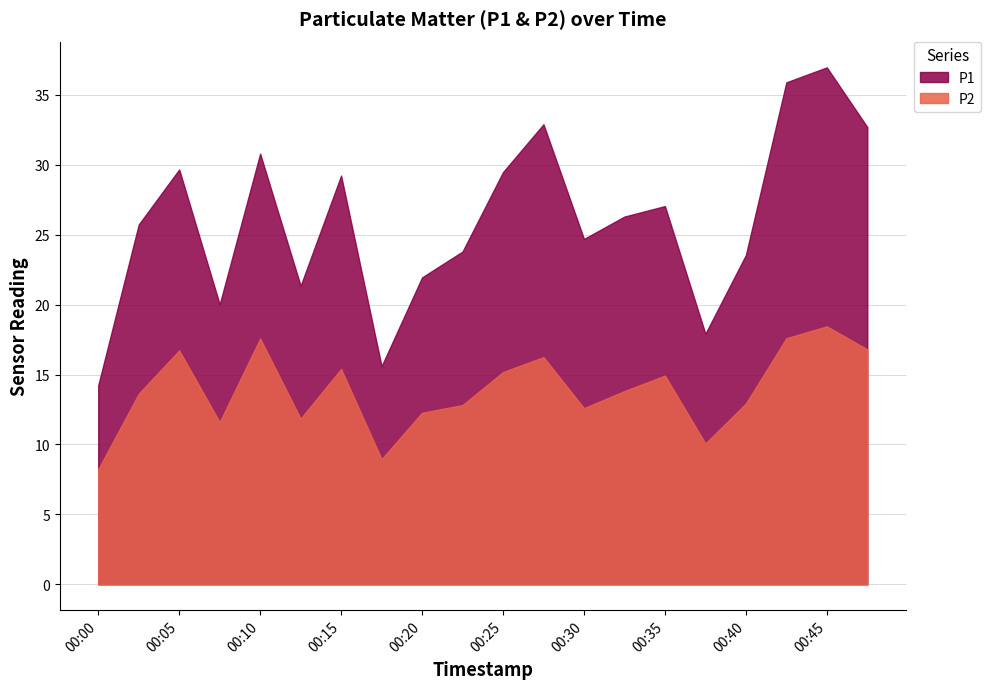

How many interior local peaks does the P1 series have?

6